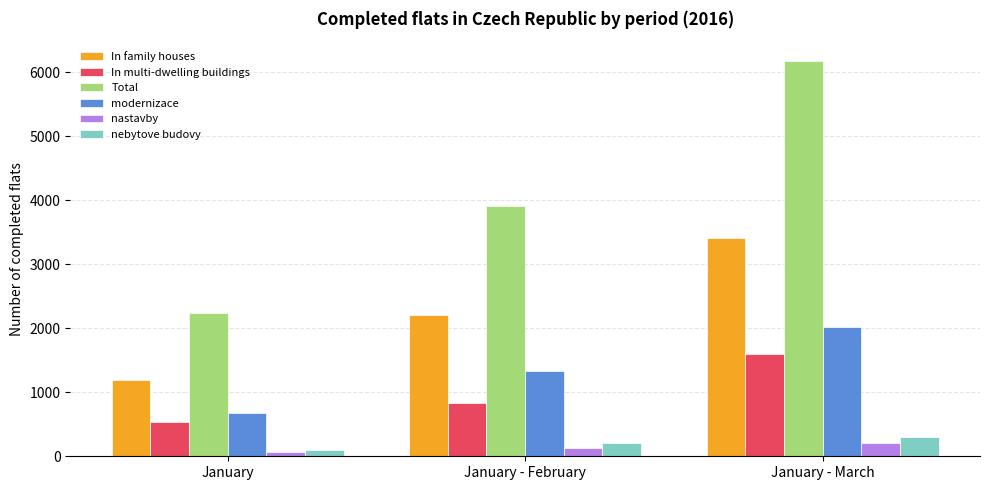

What are all the series names shown in the legend?

In family houses, In multi-dwelling buildings, Total, modernizace, nastavby, nebytove budovy